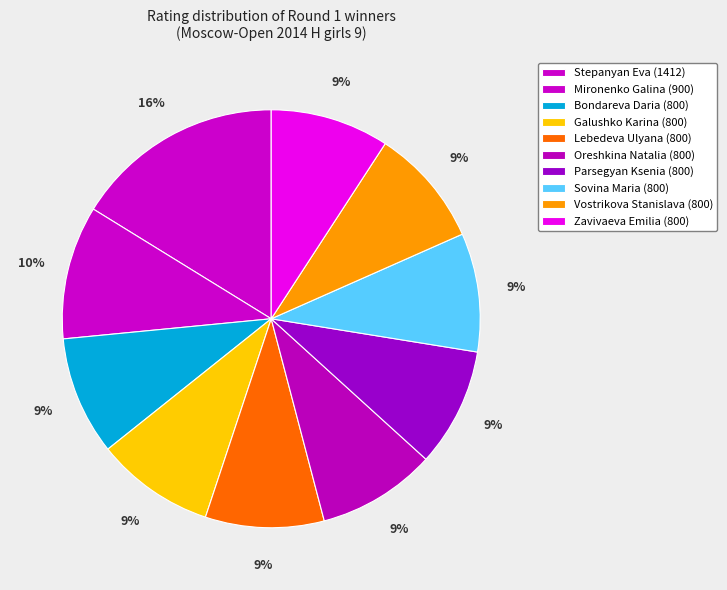

To the nearest percent, what portion does Zavivaeva Emilia (800) represent?

9%